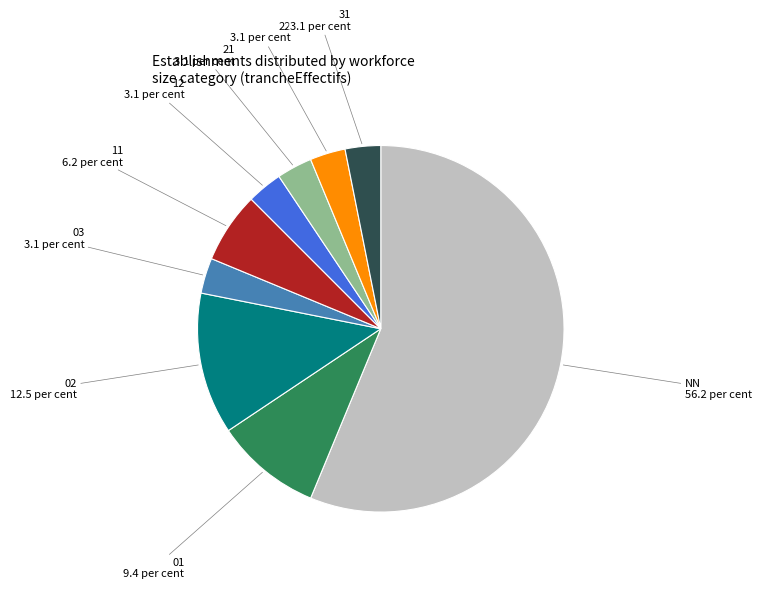

Is it true that 02 is 24% of the pie?

False